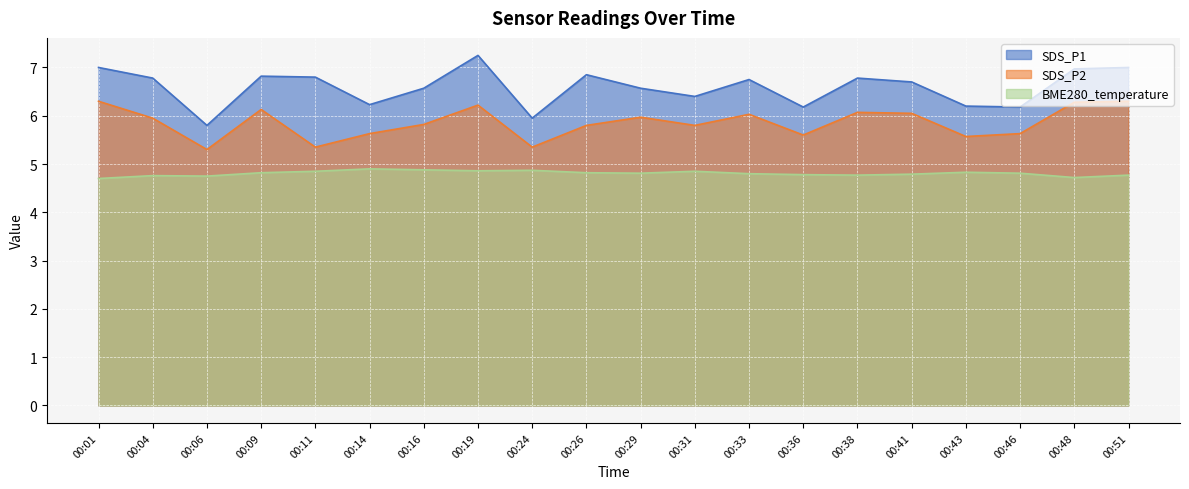

Which category has the lowest value across all series?

00:01